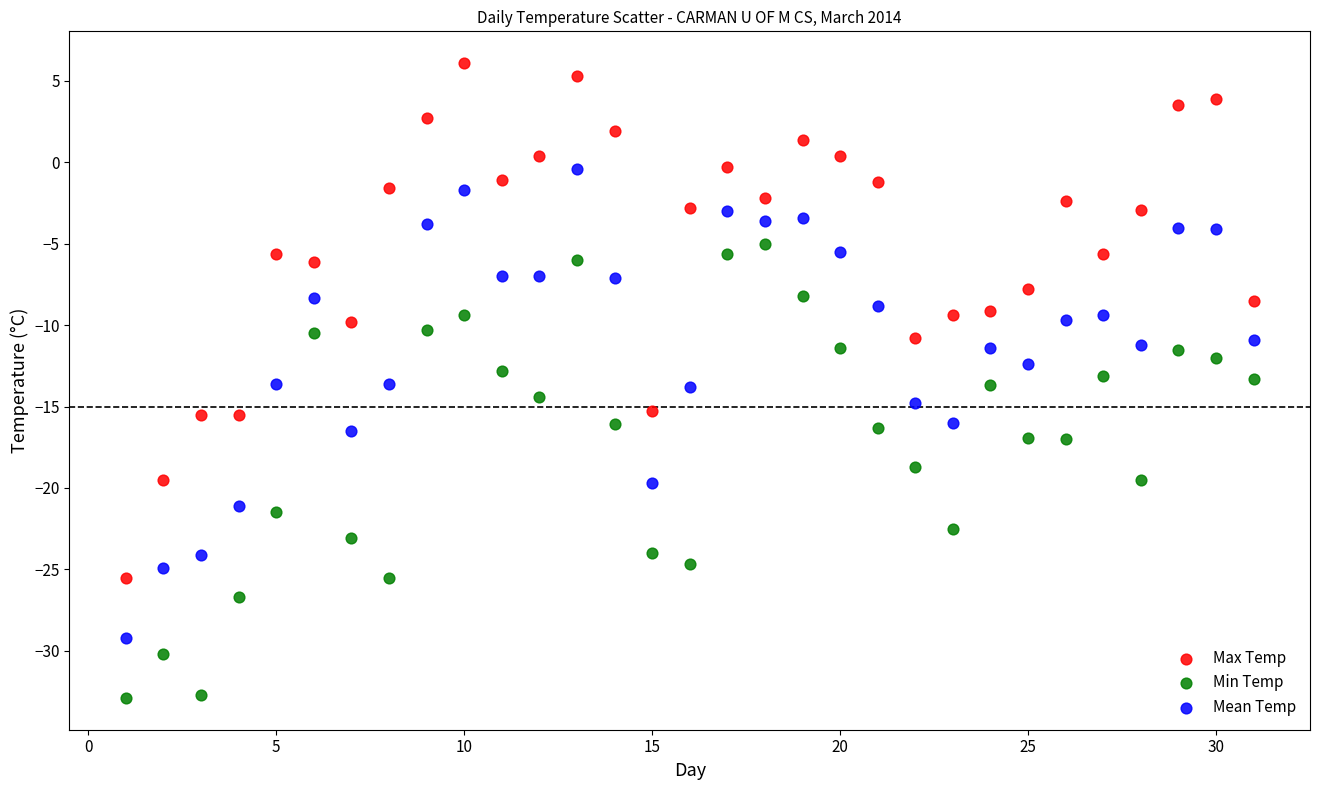

Which series contains the highest Y value?

Max Temp